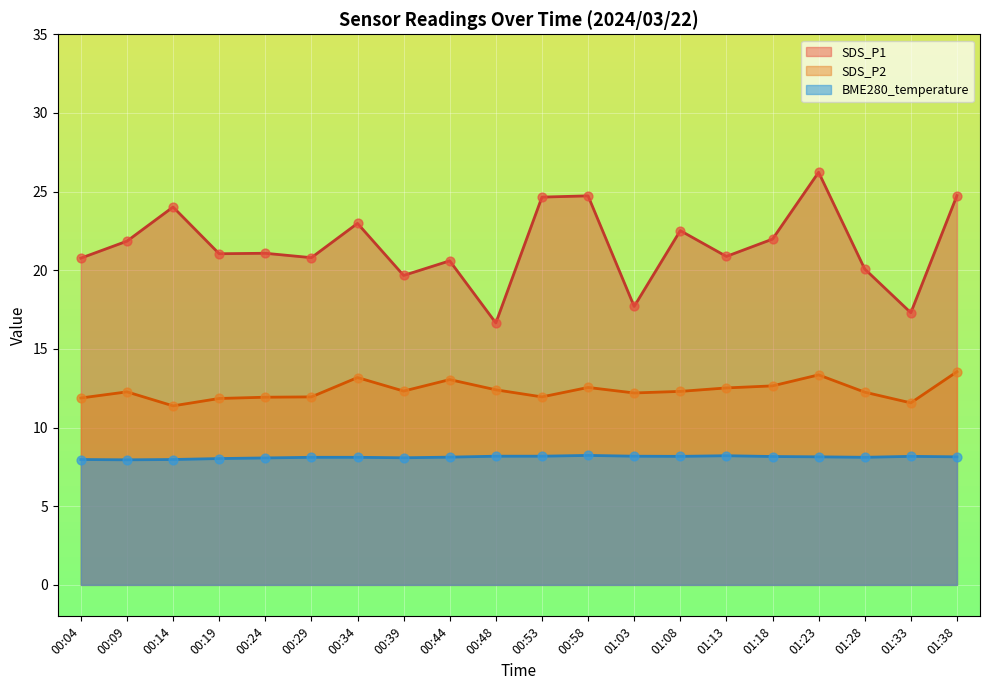

What is the total value across all series at 01:08?

43.0